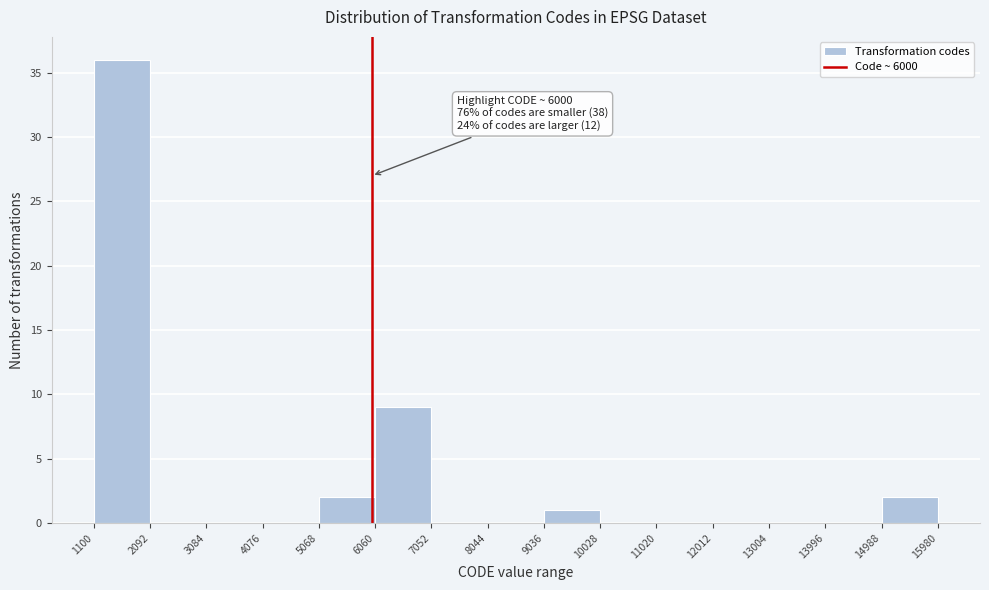

Over which range of the x-axis is the bar tallest?

1100 to 2092